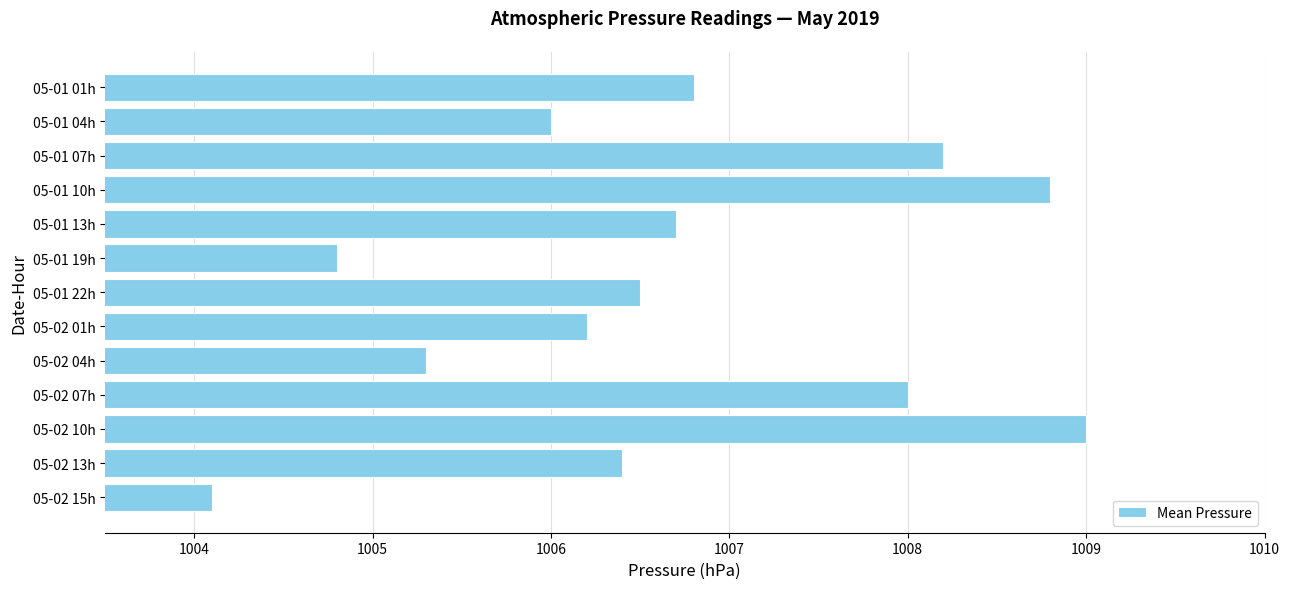

Which label corresponds to the largest value in the chart?

05-02 10h